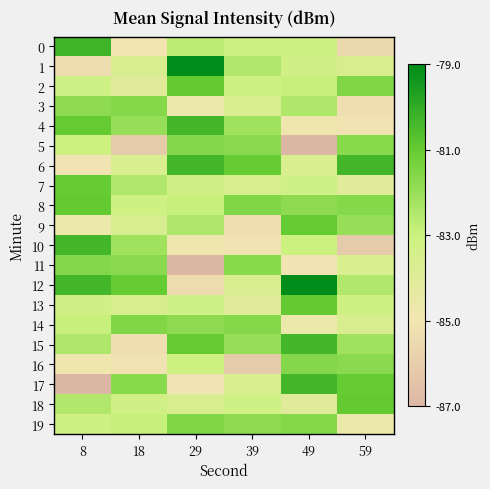

Between 18 and 39, which series saw the biggest shift?

5